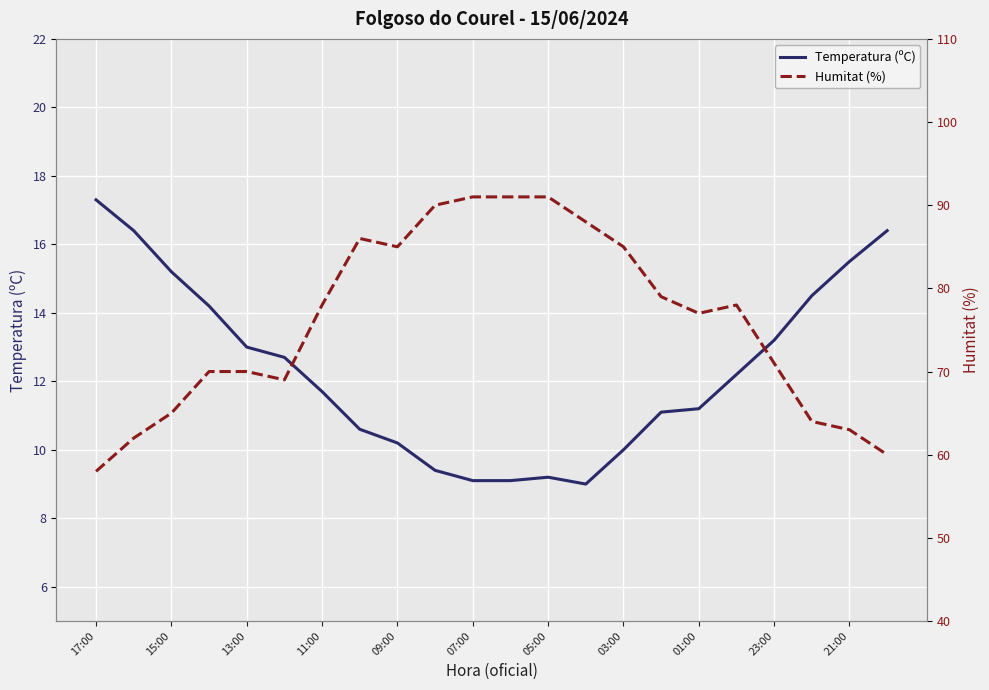

Reading left to right, transcribe all the data shown in this chart.

Temperatura (ºC): 17.3	16.4	15.2	14.2	13.0	12.7	11.7	10.6	10.2	9.4	9.1	9.1	9.2	9.0	10.0	11.1	11.2	12.2	13.2	14.5	15.5	16.4
Humitat (%): 58.0	62.0	65.0	70.0	70.0	69.0	78.0	86.0	85.0	90.0	91.0	91.0	91.0	88.0	85.0	79.0	77.0	78.0	71.0	64.0	63.0	60.0